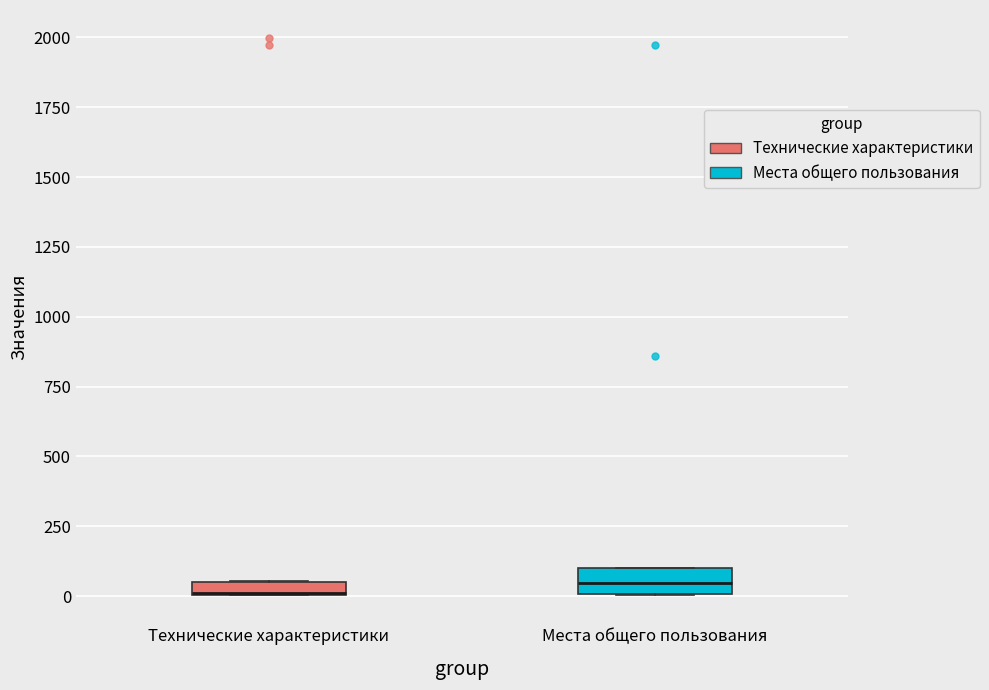

Where is the upper edge of the box for Места общего пользования on the y-axis? The values are not printed on the chart, so give them approximately, as read against the axis.

100